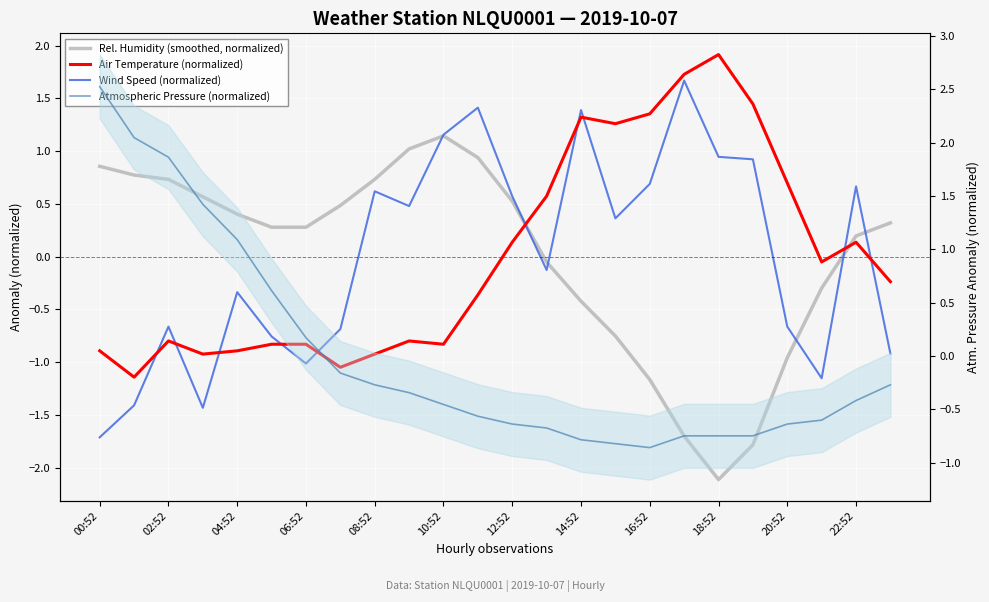

Count the number of categories in the chart.

24